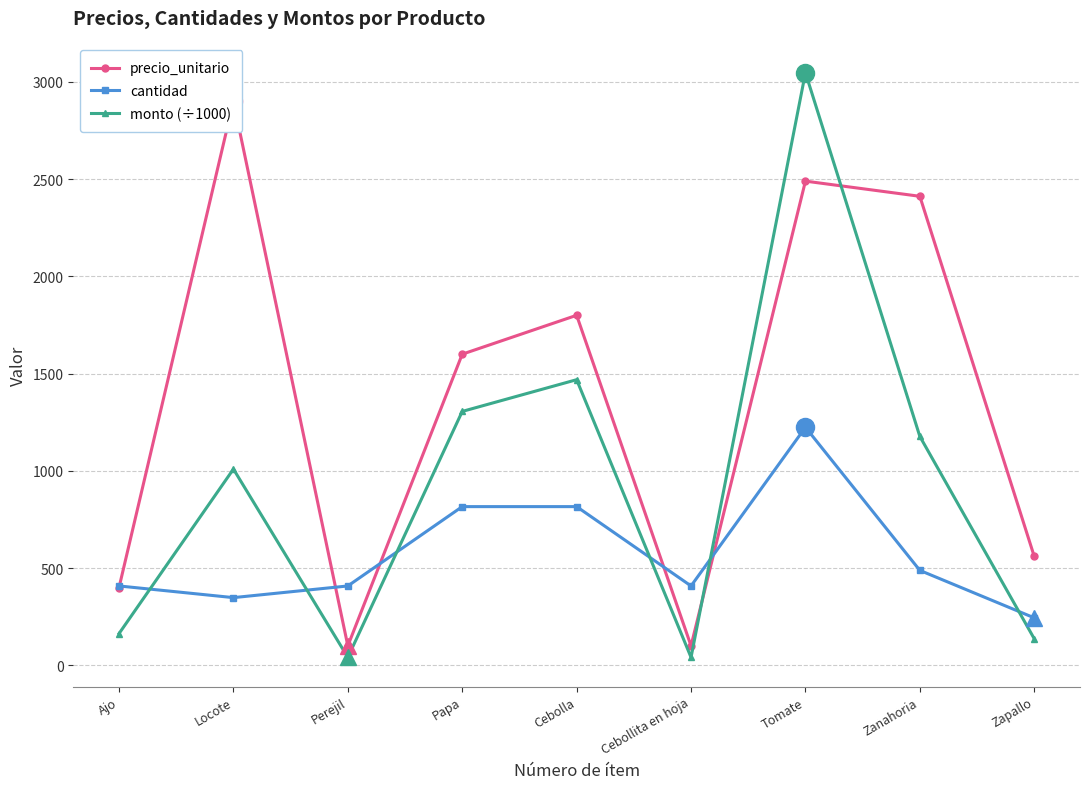

Reading left to right, transcribe all the data shown in this chart.

precio_unitario: 400.0	2900.0	100.0	1600.0	1800.0	100.0	2490.0	2412.0	560.0
cantidad: 408.0	348.0	408.0	816.0	816.0	408.0	1224.0	488.0	244.0
monto (÷1000): 163.2	1009.2	40.8	1305.6	1468.8	40.8	3047.8	1177.1	136.6